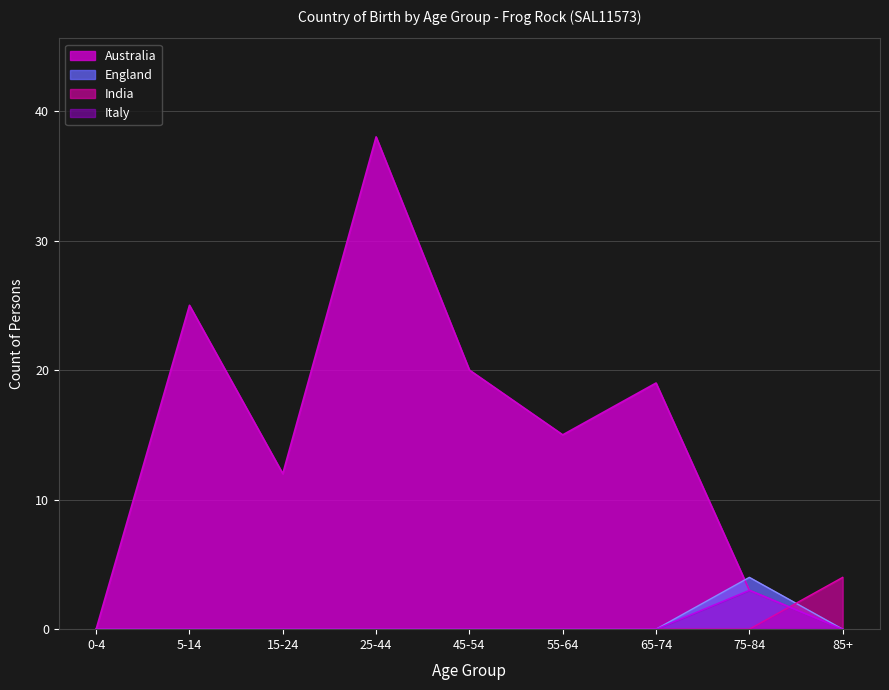

Between which two adjacent categories do India and Italy first intersect?

75-84 and 85+